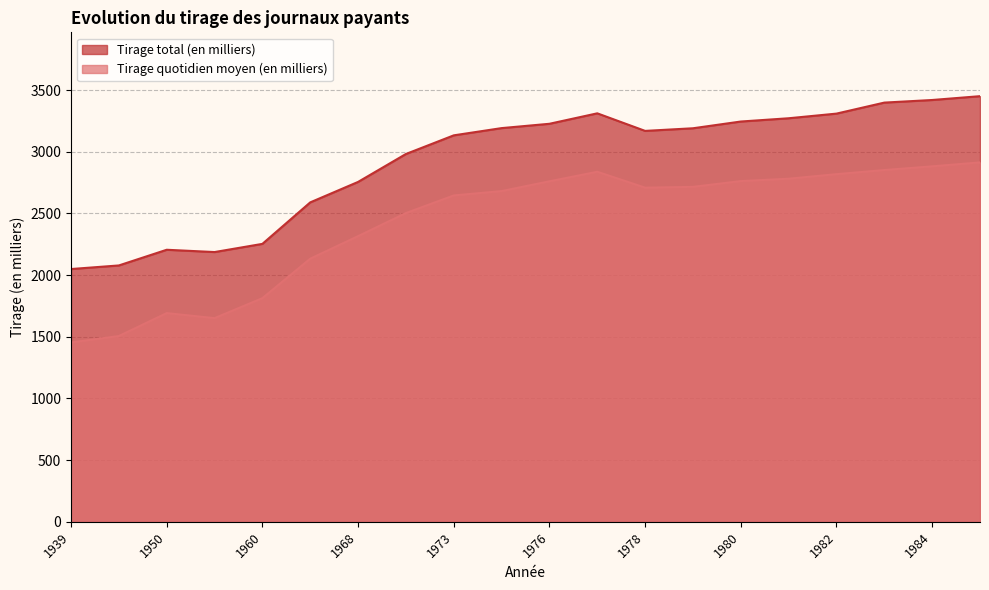

Rank the series by their maximum value, from highest to lowest.

Tirage total (en milliers), Tirage quotidien moyen (en milliers)